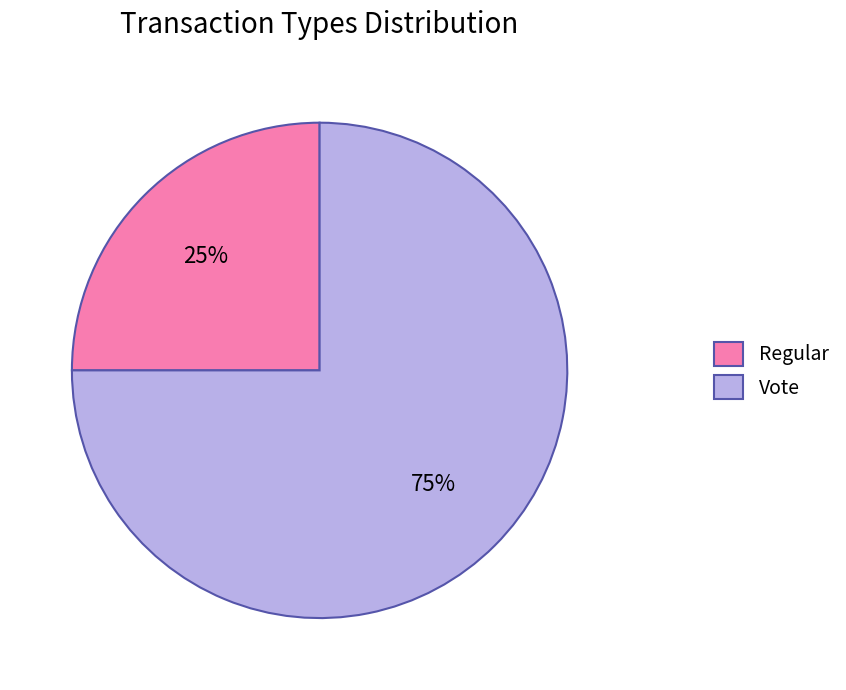

Count the number of slices in the pie.

2